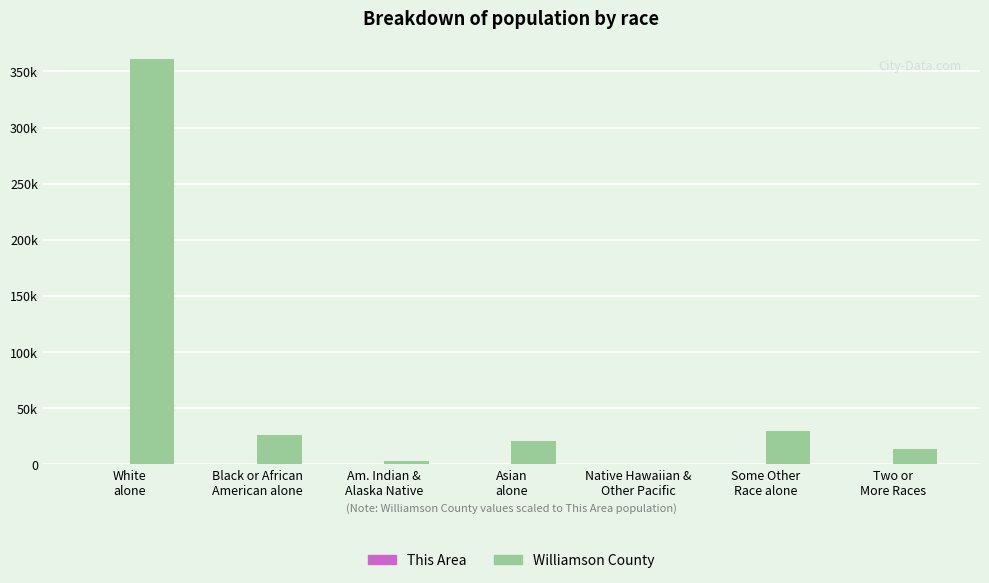

Rank the series by their average value, from highest to lowest.

Williamson County, This Area